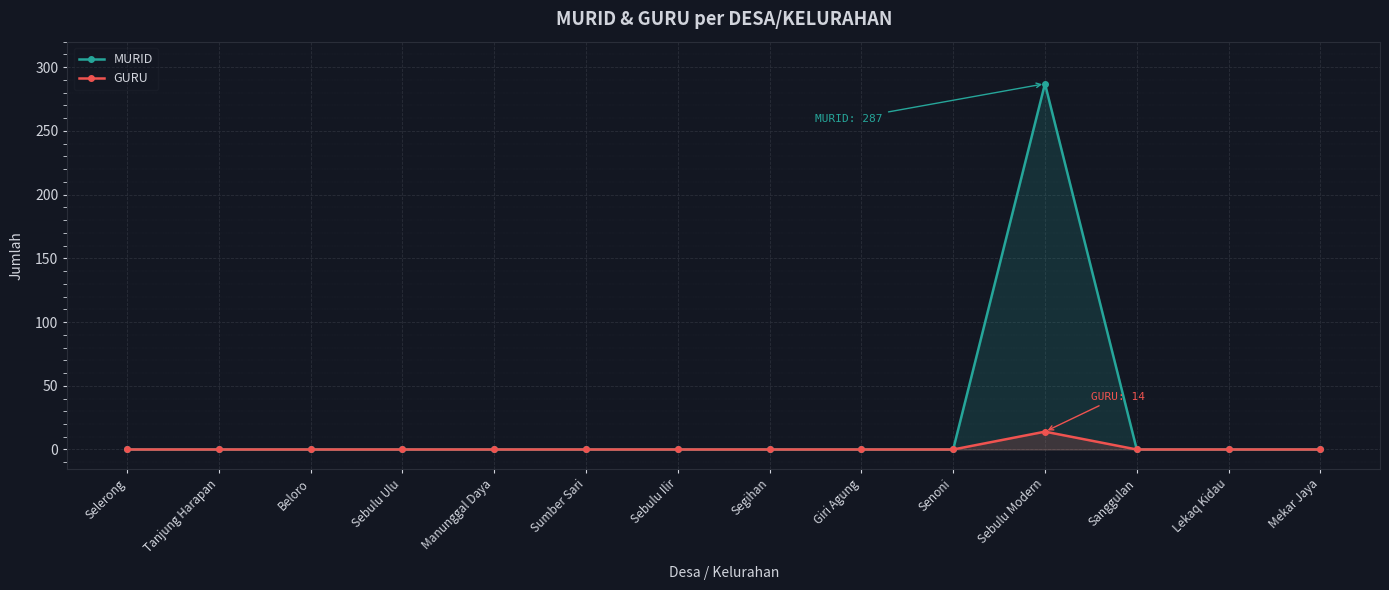

Between Sanggulan and Senoni, which is larger?

Sanggulan